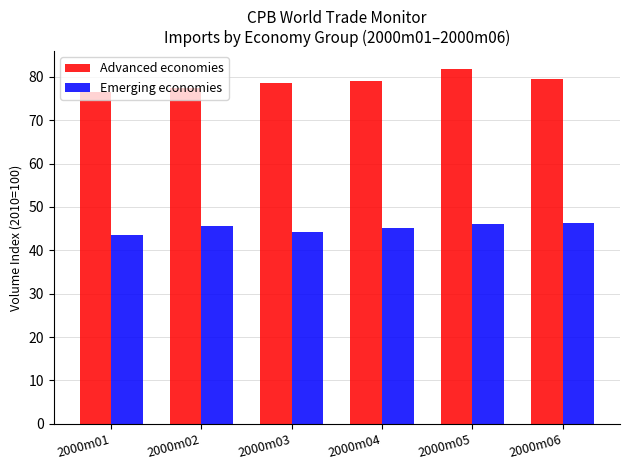

What is the average value of the Advanced economies series?

78.8